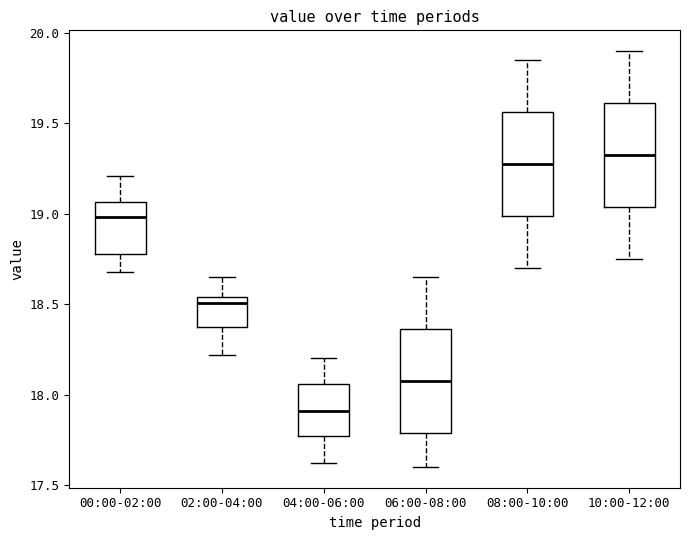

Reading left to right, transcribe this box plot: for each box, give where its median line is, the range the box spans, and where its two whiskers end, as read against the y-axis. The values are not printed on the chart, so give them approximately, as read against the axis.

00:00-02:00: median 19.00, box 18.80 to 19.05, whiskers 18.70 to 19.20
02:00-04:00: median 18.50, box 18.35 to 18.55, whiskers 18.20 to 18.65
04:00-06:00: median 17.90, box 17.75 to 18.05, whiskers 17.60 to 18.20
06:00-08:00: median 18.10, box 17.80 to 18.35, whiskers 17.60 to 18.65
08:00-10:00: median 19.30, box 19.00 to 19.55, whiskers 18.70 to 19.85
10:00-12:00: median 19.35, box 19.05 to 19.60, whiskers 18.75 to 19.90